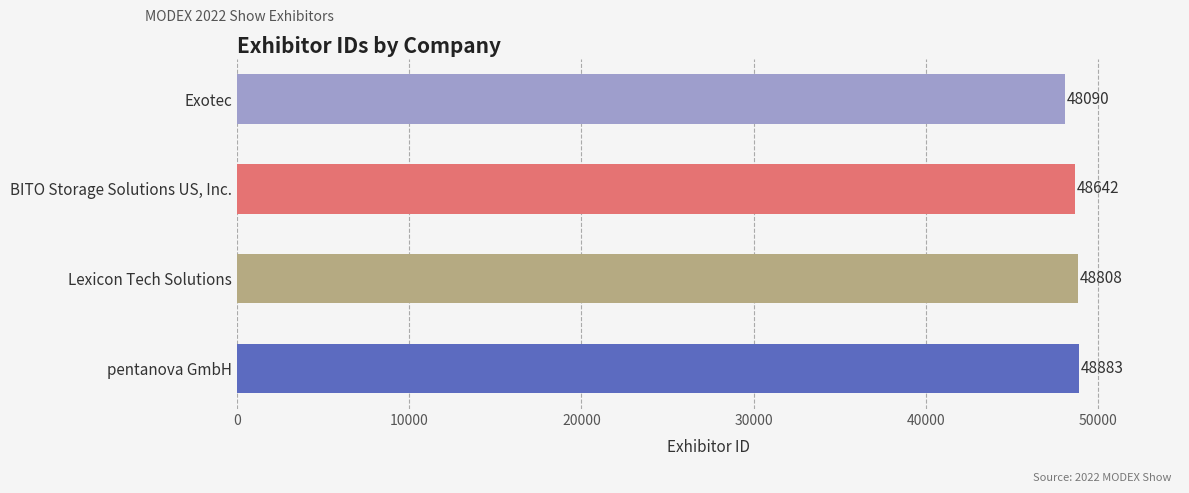

Where is the data nearest to the value 48486?

BITO Storage Solutions US, Inc.